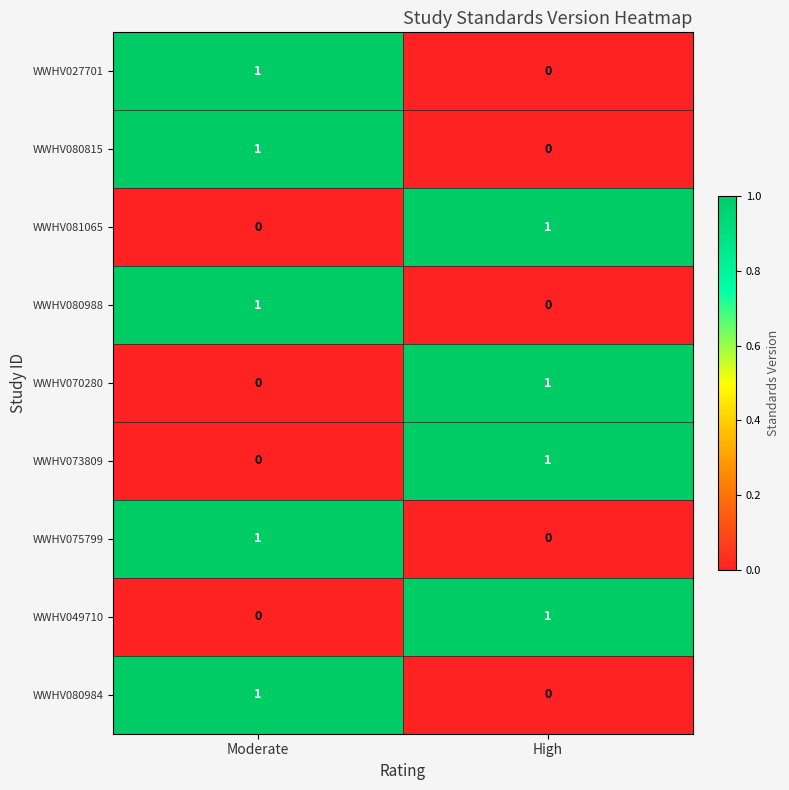

Reading left to right, list all the values displayed in this chart.

WWHV027701: Moderate=1	High=0
WWHV080815: Moderate=1	High=0
WWHV081065: Moderate=0	High=1
WWHV080988: Moderate=1	High=0
WWHV070280: Moderate=0	High=1
WWHV073809: Moderate=0	High=1
WWHV075799: Moderate=1	High=0
WWHV049710: Moderate=0	High=1
WWHV080984: Moderate=1	High=0